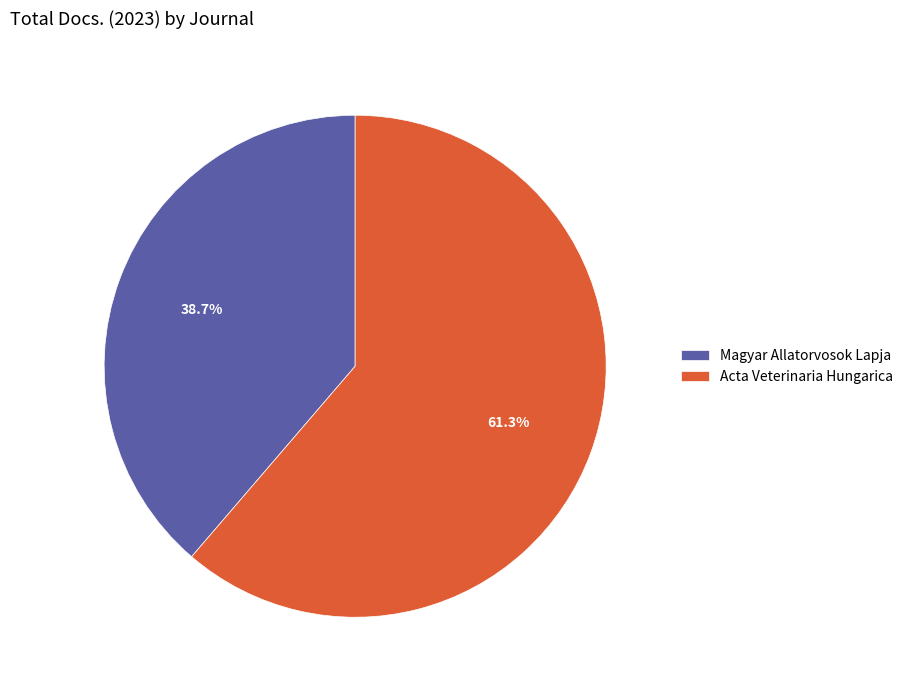

The Magyar Allatorvosok Lapja slice represents 33% of the pie. True or false?

False